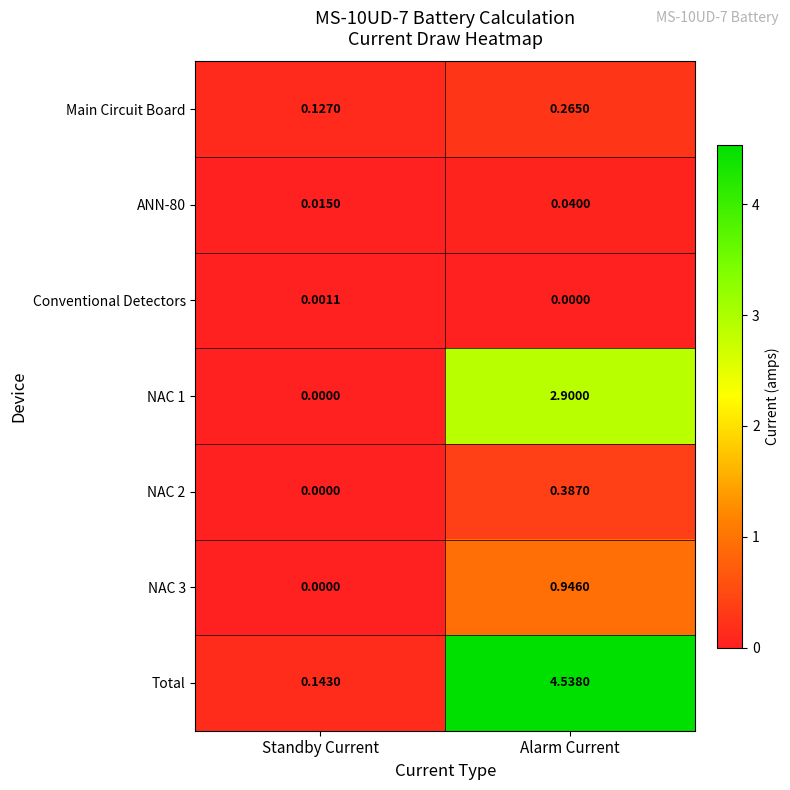

At which category is the sum across all series the highest?

Alarm Current